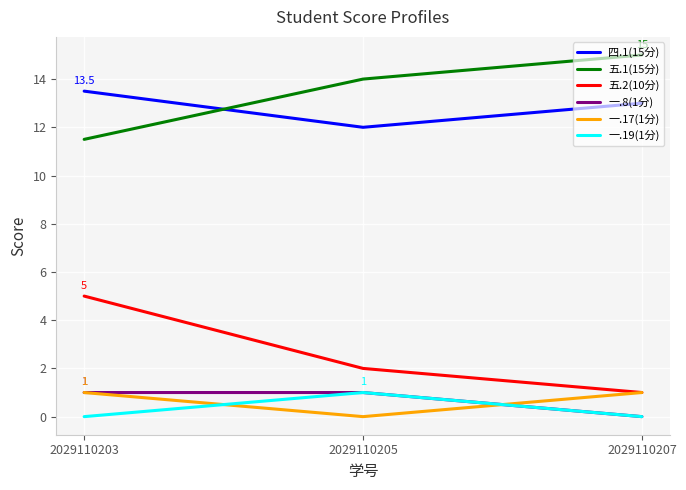

Reading left to right, list all the values displayed in this chart.

四.1(15分): 13.5	12.0	13.0
五.1(15分): 11.5	14.0	15.0
五.2(10分): 5.0	2.0	1.0
一.8(1分): 1.0	1.0	0.0
一.17(1分): 1.0	0.0	1.0
一.19(1分): 0.0	1.0	0.0